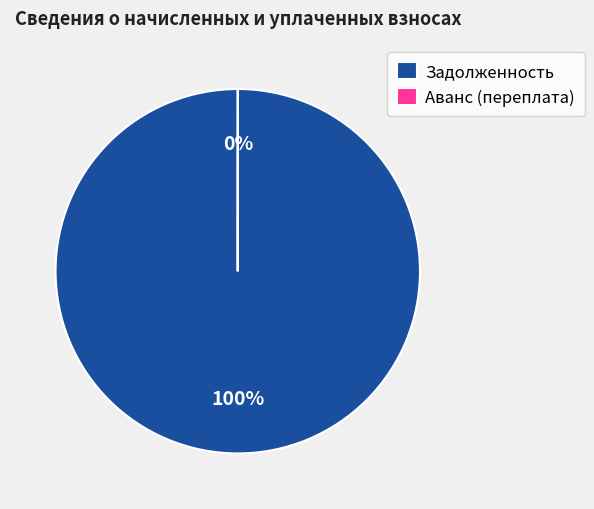

To the nearest percent, what portion does Задолженность represent?

100%